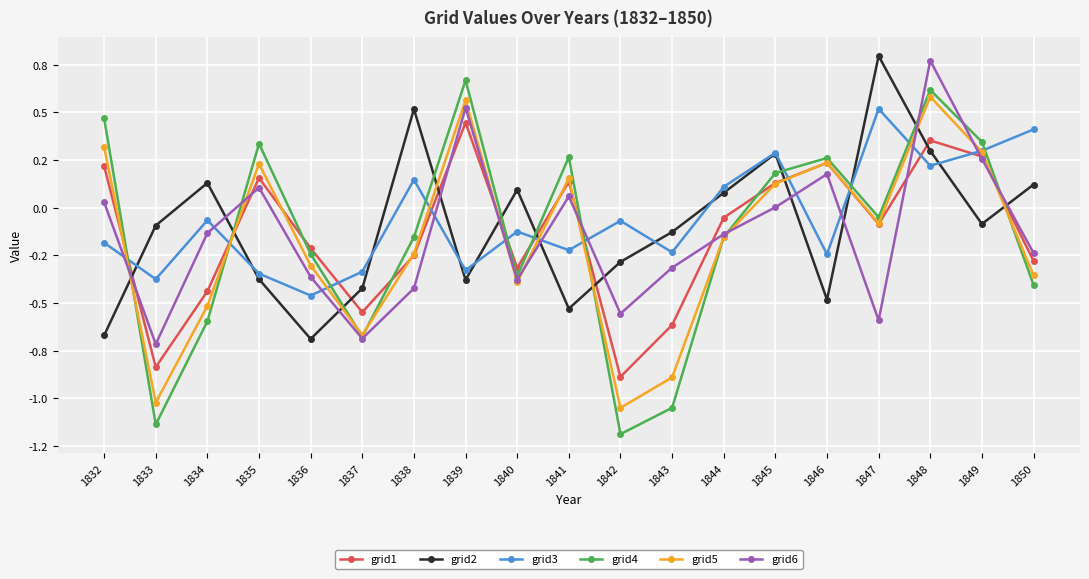

What is the difference between the grid3 values at 1842 and 1850?

0.5